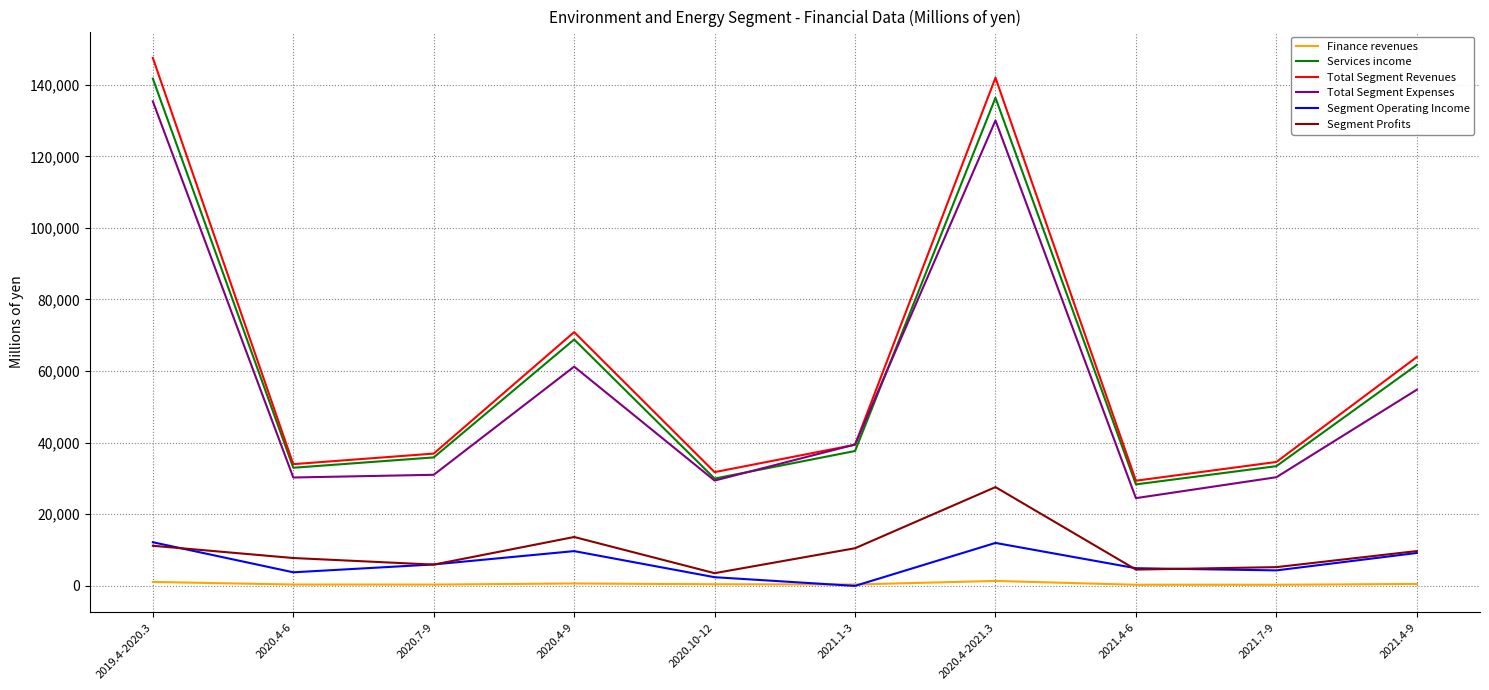

What is the difference between the maximum and minimum values in the Total Segment Revenues series?

118169